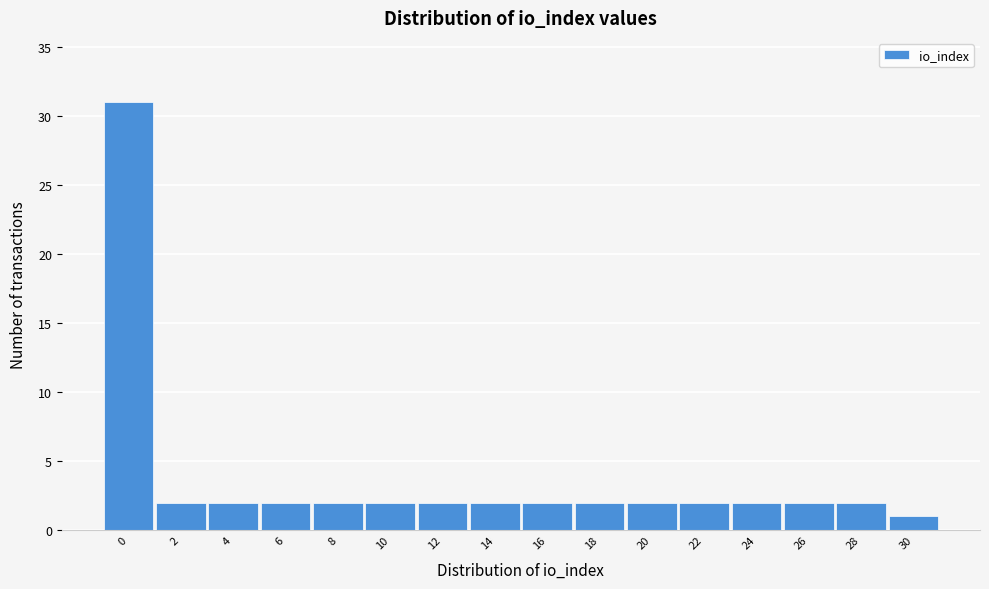

Reading left to right, list all the values displayed in this chart.

0=31	2=2	4=2	6=2	8=2	10=2	12=2	14=2	16=2	18=2	20=2	22=2	24=2	26=2	28=2	30=1